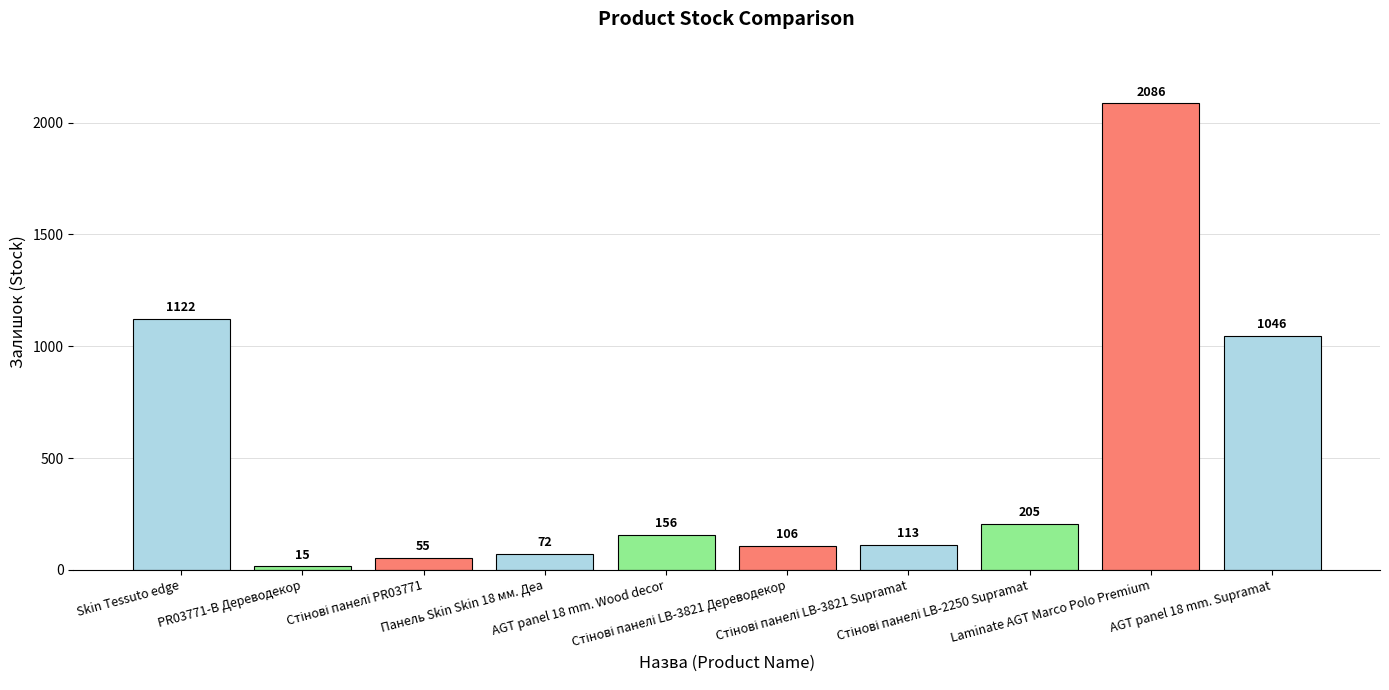

How many series are shown in this chart?

1